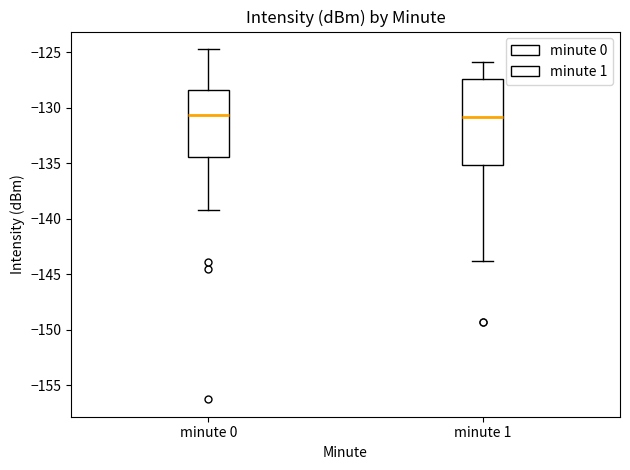

Reading left to right, read every box against the y-axis: the position of its median line, the range the box covers, and the ends of its whiskers. The values are not printed on the chart, so give them approximately, as read against the axis.

minute 0: median -130.5, box -134.5 to -128.5, whiskers -139.0 to -124.5
minute 1: median -131.0, box -135.0 to -127.5, whiskers -144.0 to -126.0